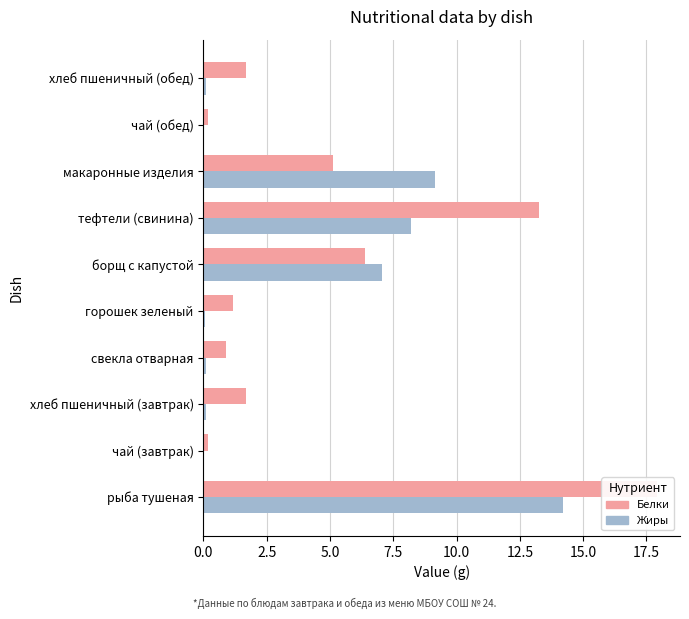

List the series in order of their overall mean, highest first.

Белки, Жиры